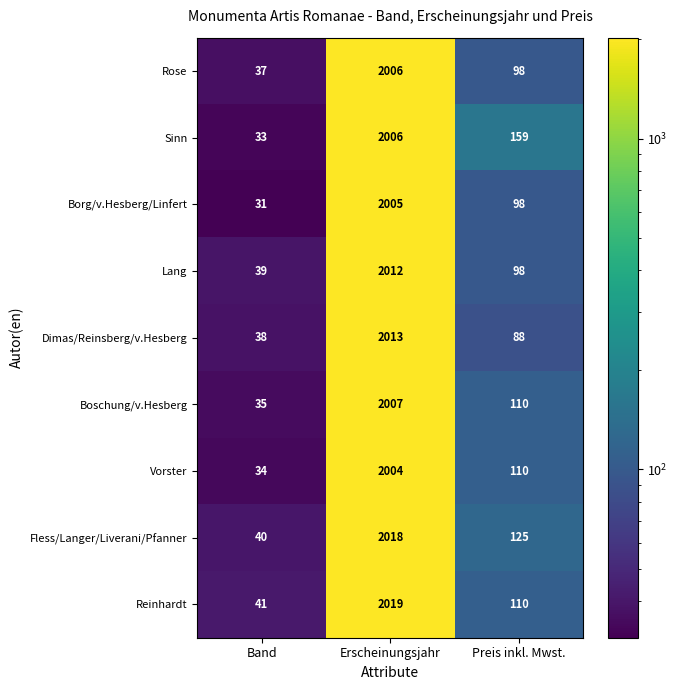

Where is Dimas/Reinsberg/v.Hesberg nearest to the value 1025?

Preis inkl. Mwst.